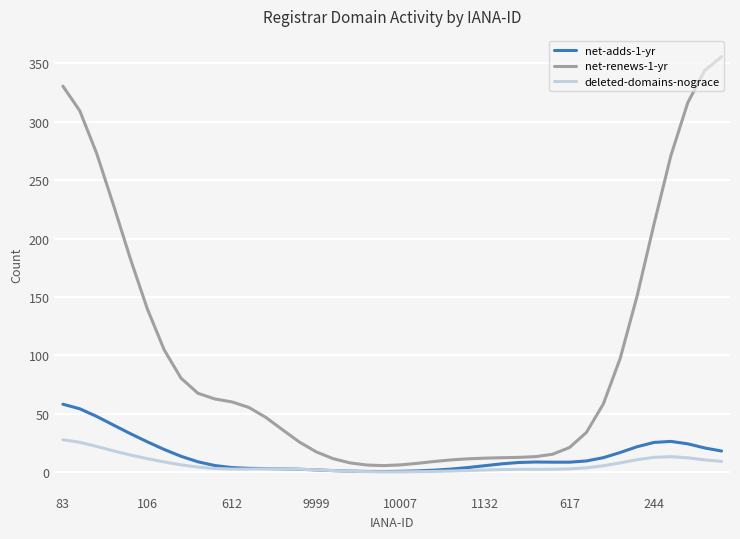

Does the chart have visible grid lines?

Yes